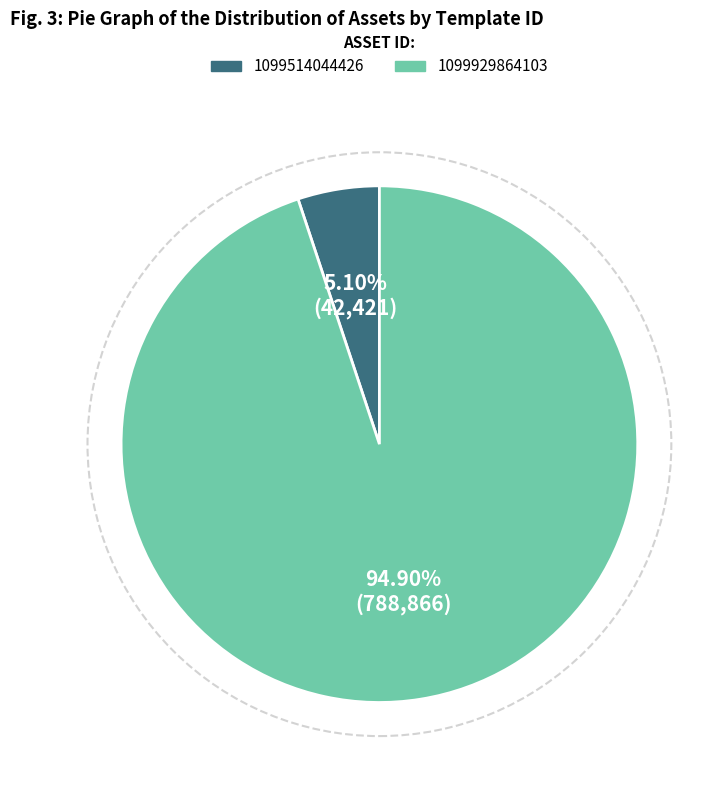

To the nearest percent, what percentage of the pie is 1099514044426?

5%